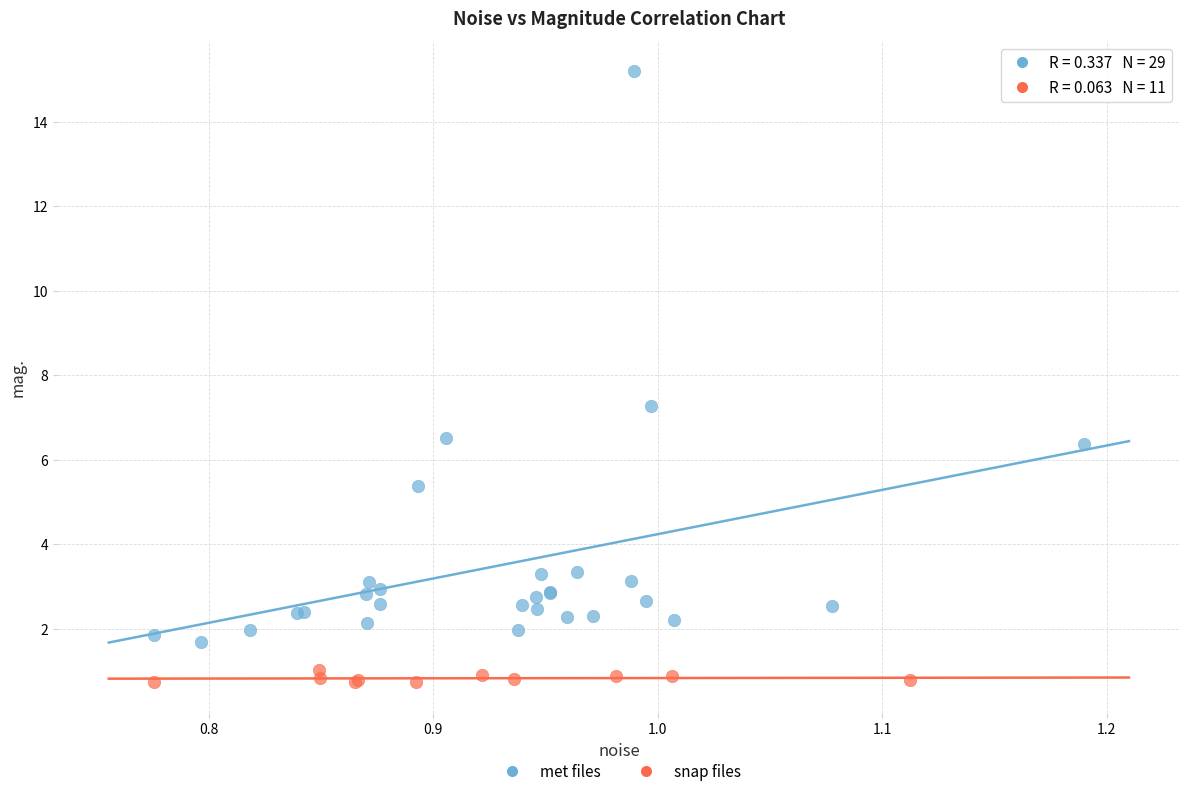

Which series contains the highest Y value?

met files